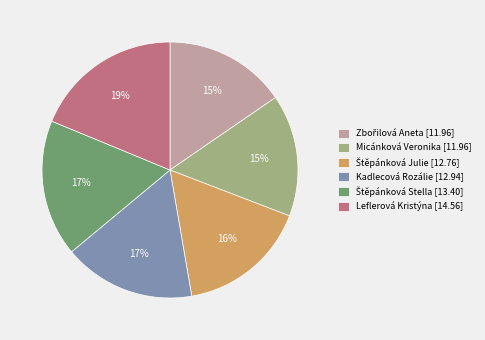

The Kadlecová Rozálie [12.94] slice represents 25% of the pie. True or false?

False